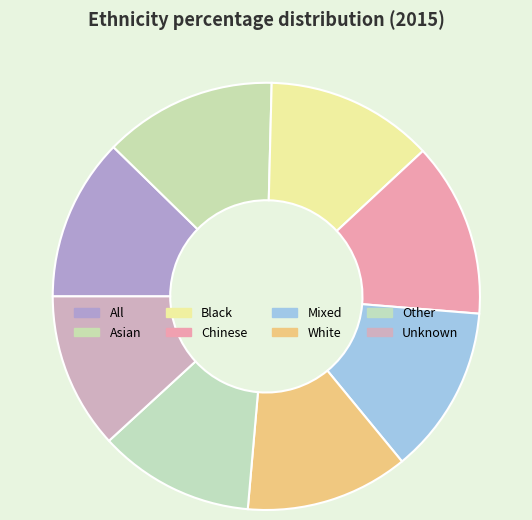

How many segments does this pie chart have?

8